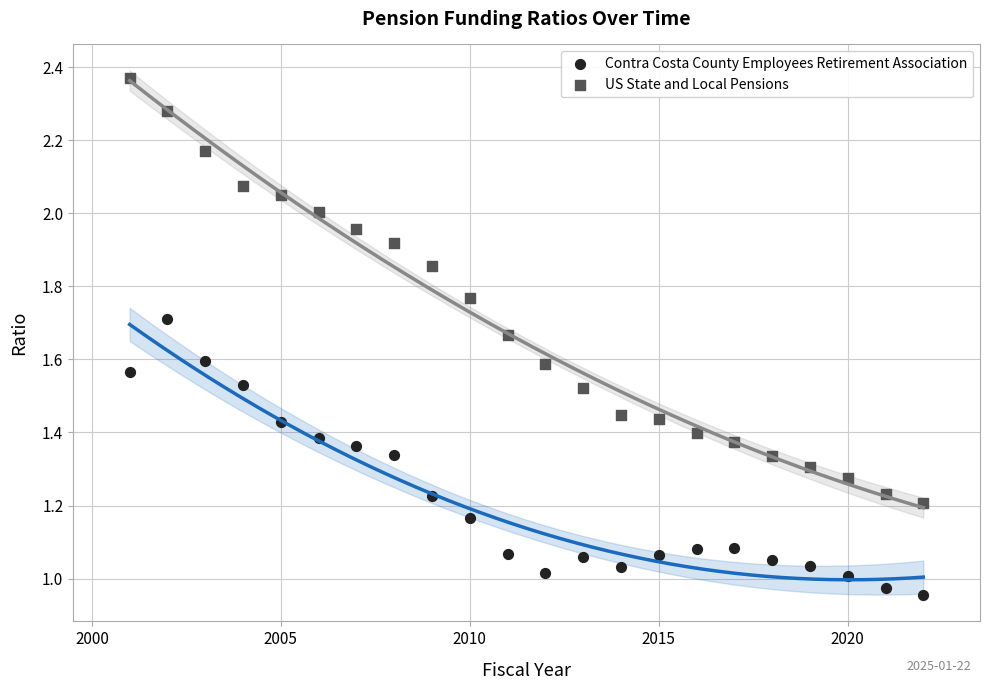

Which series reaches the minimum Y coordinate?

Contra Costa County Employees Retirement Association